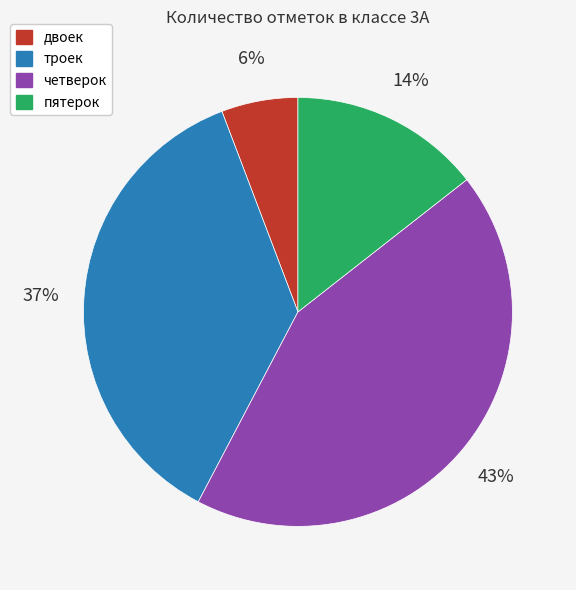

How many slices are in this pie chart?

4